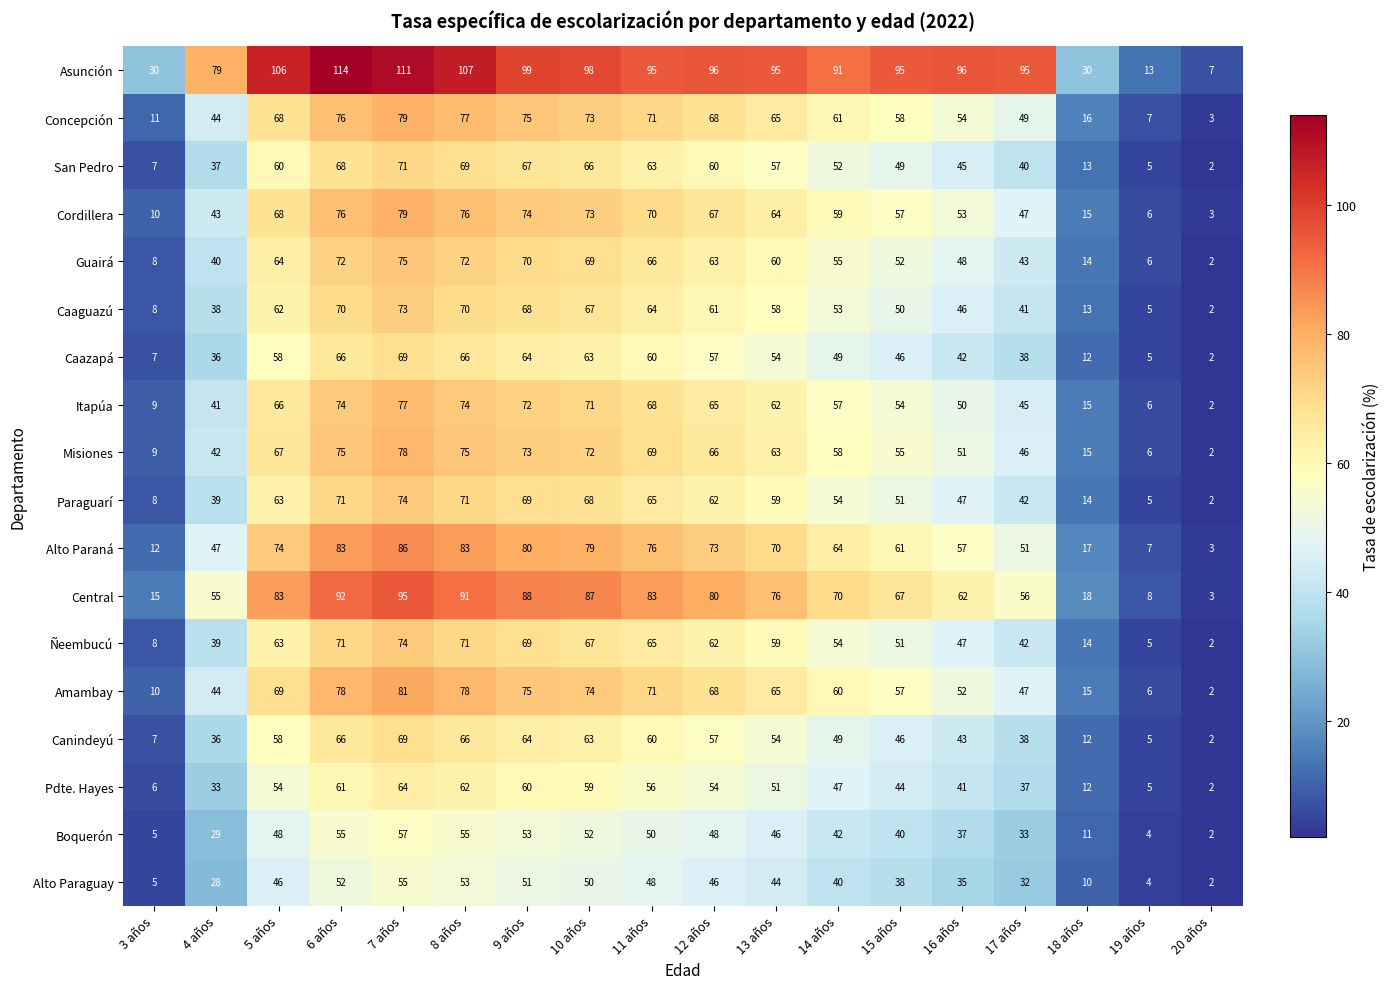

Which series has the largest total across all categories?

Asunción